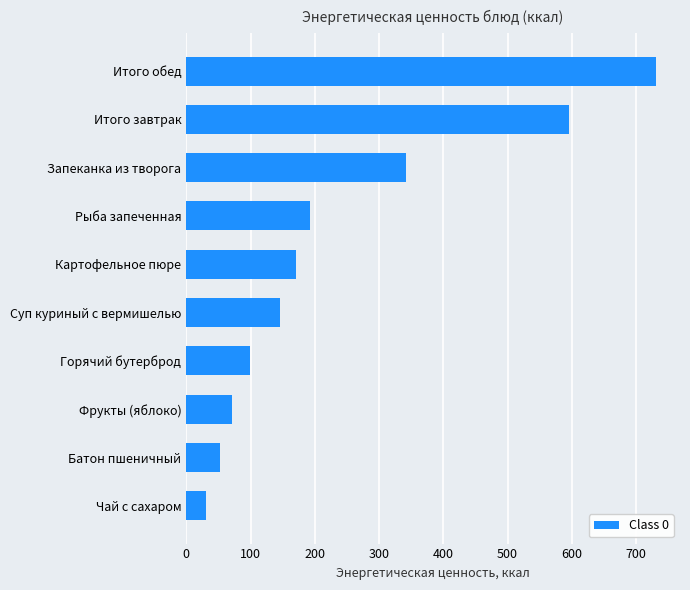

The value at Картофельное пюре is 57.0. True or false?

False